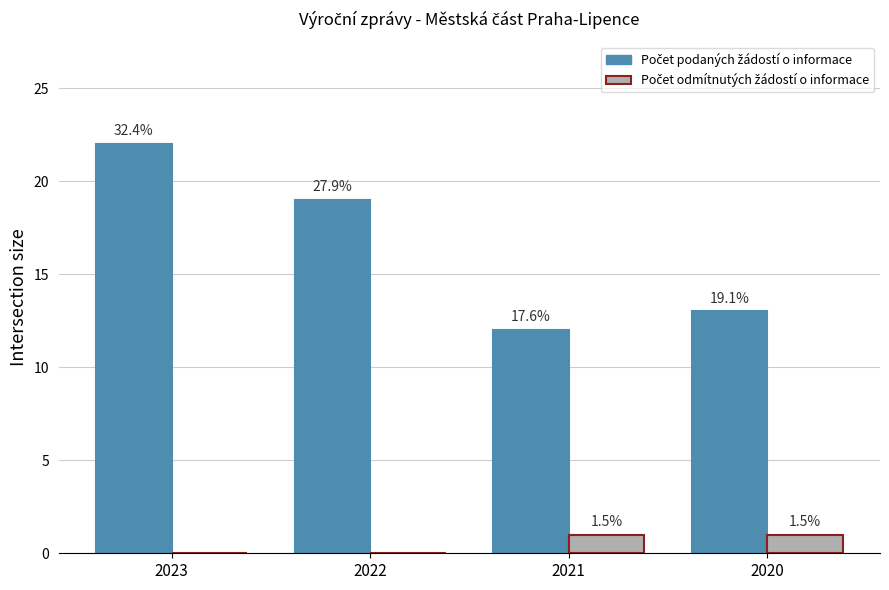

Does the chart contain stacked bars?

No